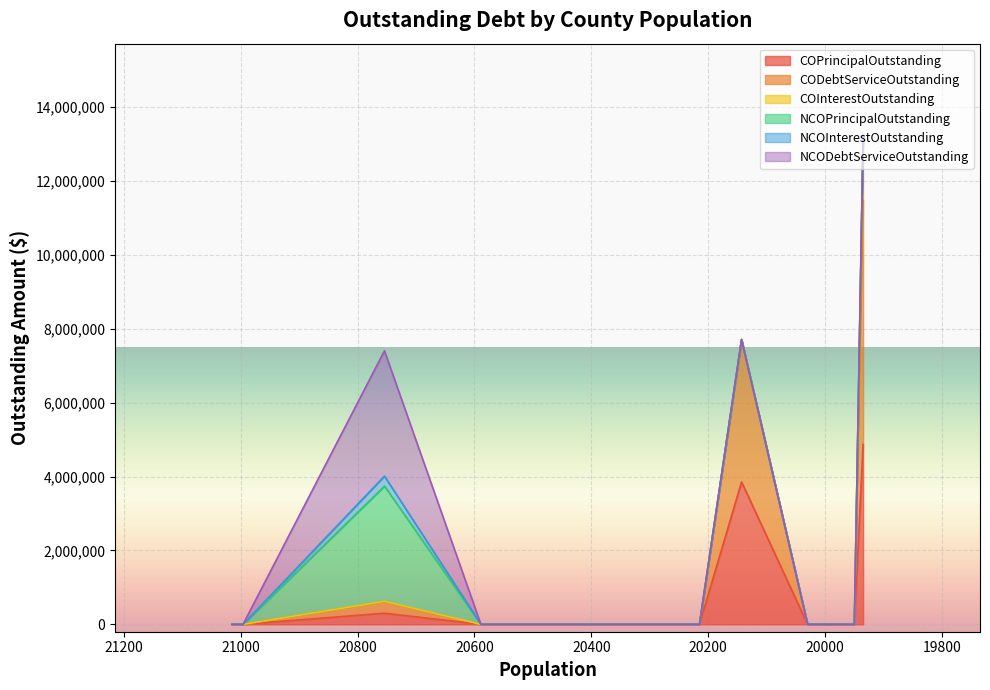

Between 20996 and 19935, which is larger?

19935